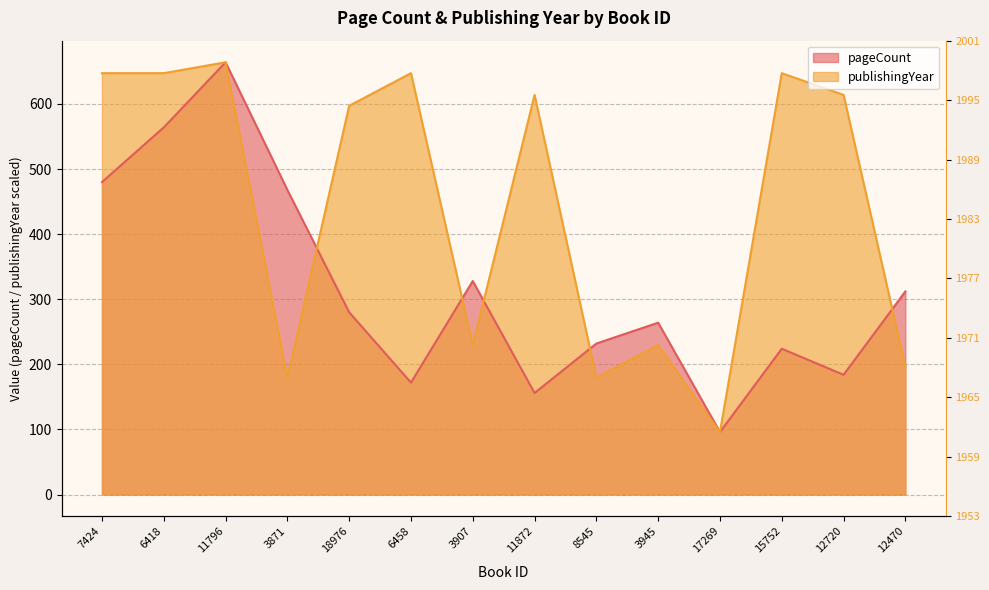

Reading right to left, list all the values displayed in this chart.

pageCount: 312.0	184.0	224.0	96.0	264.0	232.0	156.0	328.0	172.0	280.0	468.0	664.0	564.0	480.0
publishingYear: 196.2	613.9	647.3	96.0	229.6	179.5	613.9	229.6	647.3	597.2	179.5	664.0	647.3	647.3